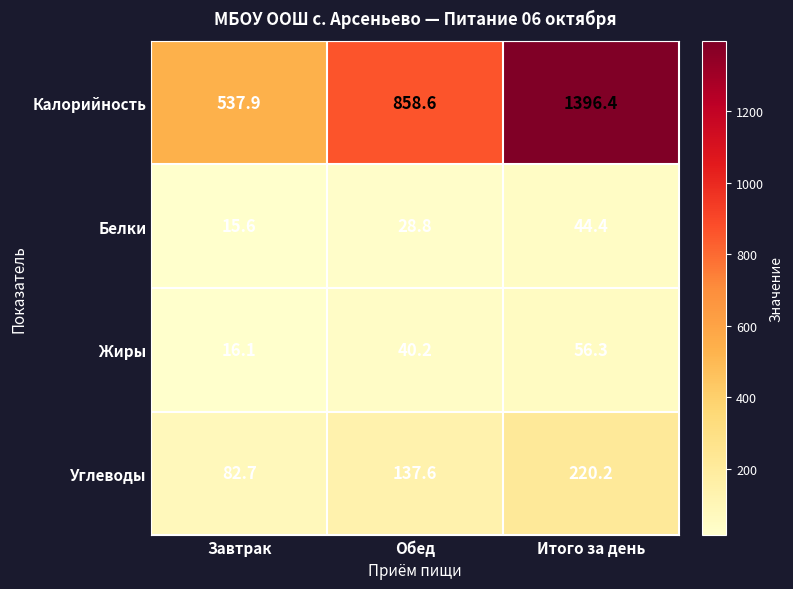

Reading left to right, list all the values displayed in this chart.

Калорийность: 537.9	858.6	1396.4
Белки: 15.6	28.8	44.4
Жиры: 16.1	40.2	56.3
Углеводы: 82.7	137.6	220.2